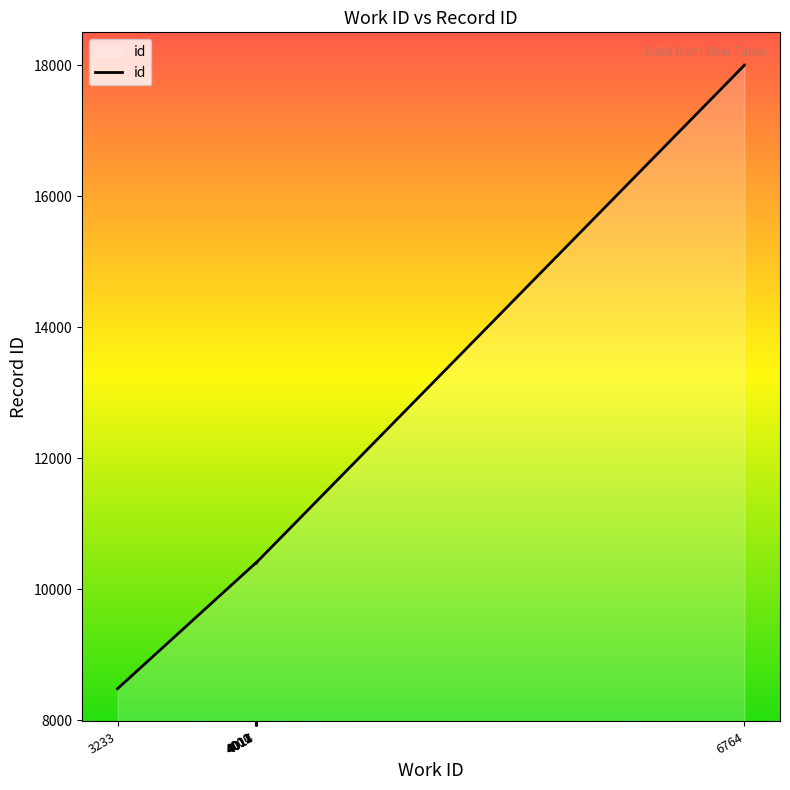

Where is the data nearest to the value 13242?

4017